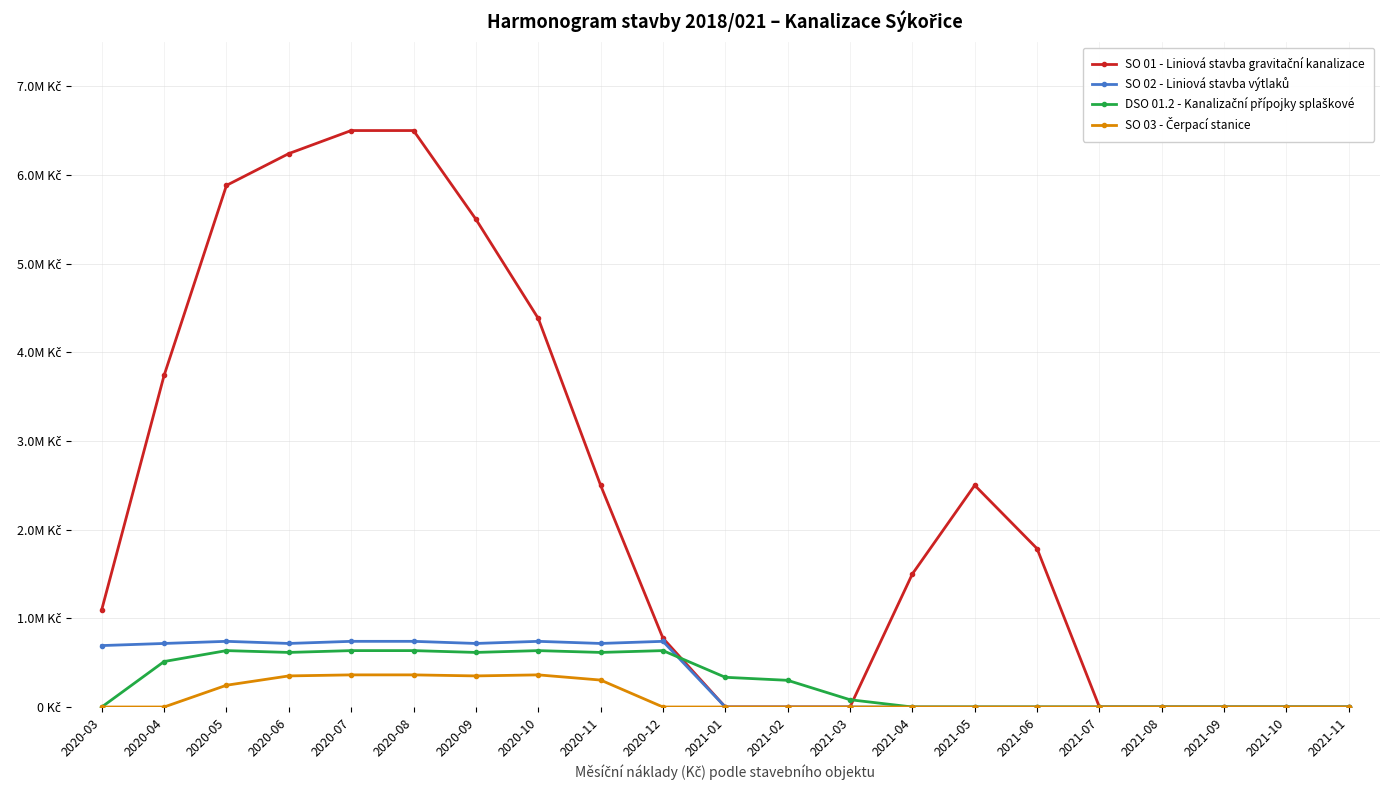

Is the value of DSO 01.2 - Kanalizační přípojky splaškové at 2020-10 greater than the value of SO 02 - Liniová stavba výtlaků at 2021-07?

Yes